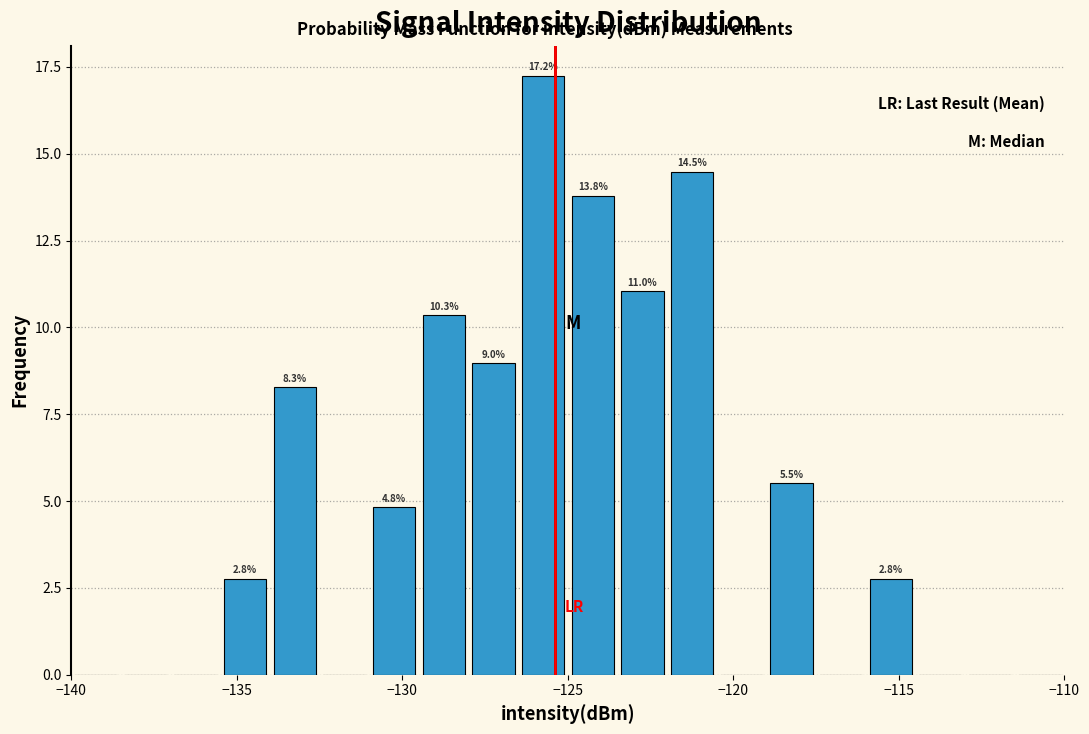

Around what value on the x-axis is the tallest bar? Give the approximate position of its centre, as read against the axis.

-125.5